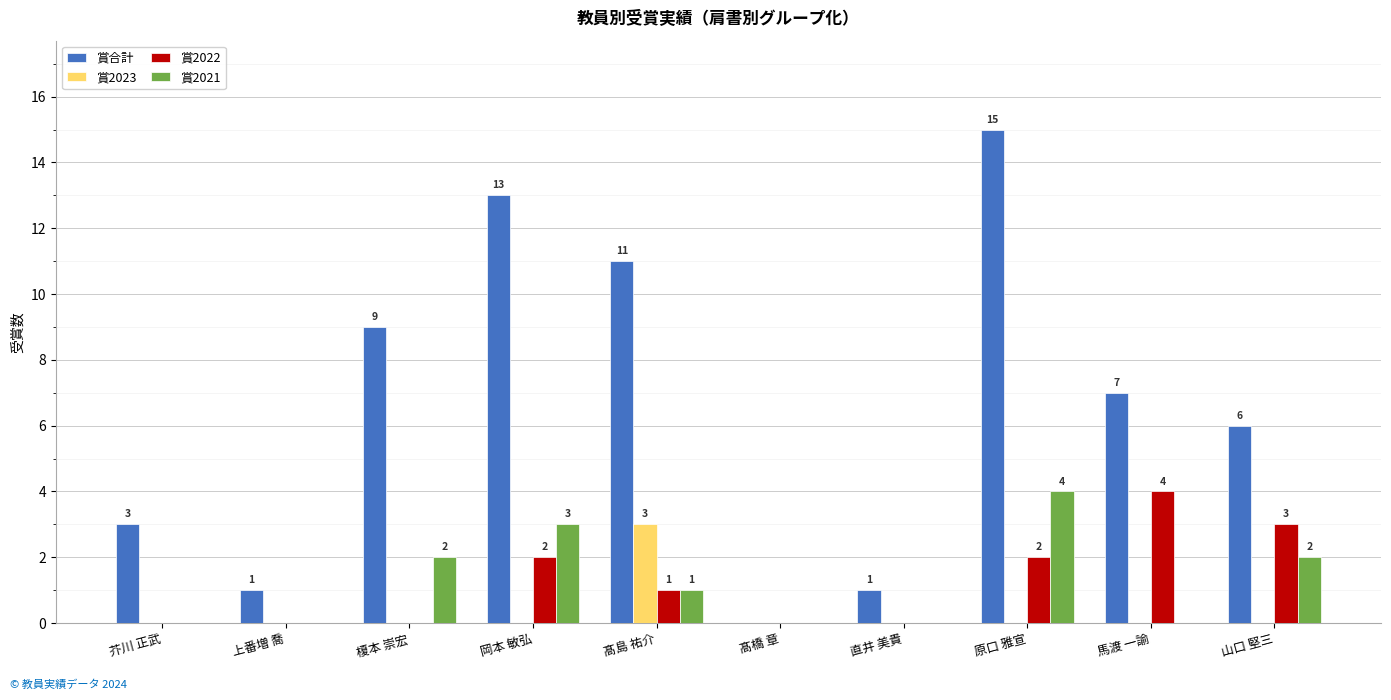

What is the sum of the 賞2021 values at 髙島 祐介 and 原口 雅宣?

5